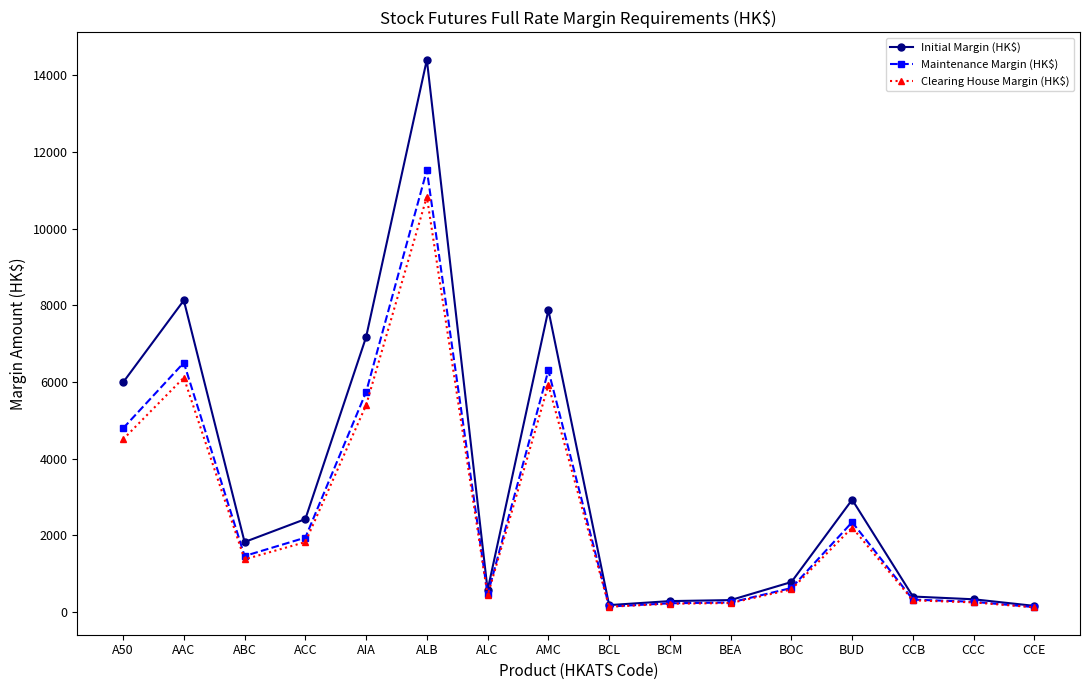

What is the sum of all Initial Margin (HK$) values?

53716